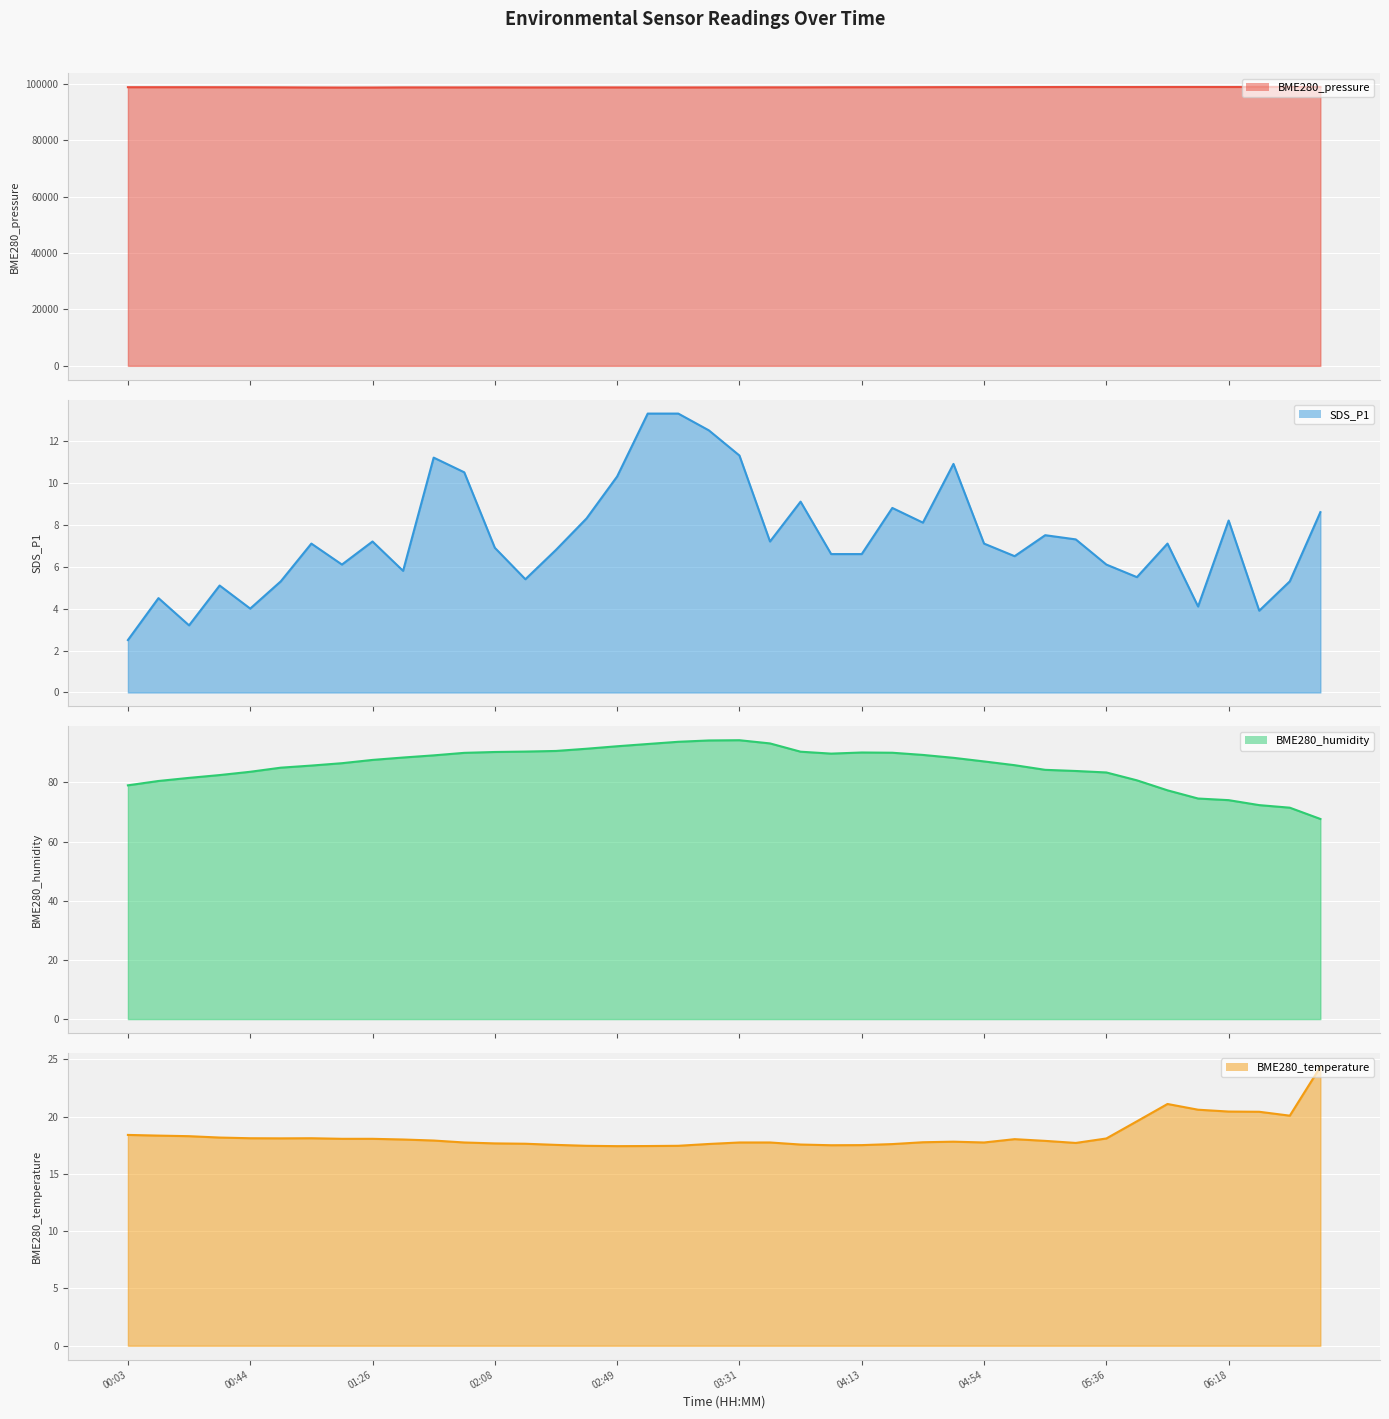

In BME280_humidity (line), how many points are higher than both neighbors (excluding endpoints)?

2